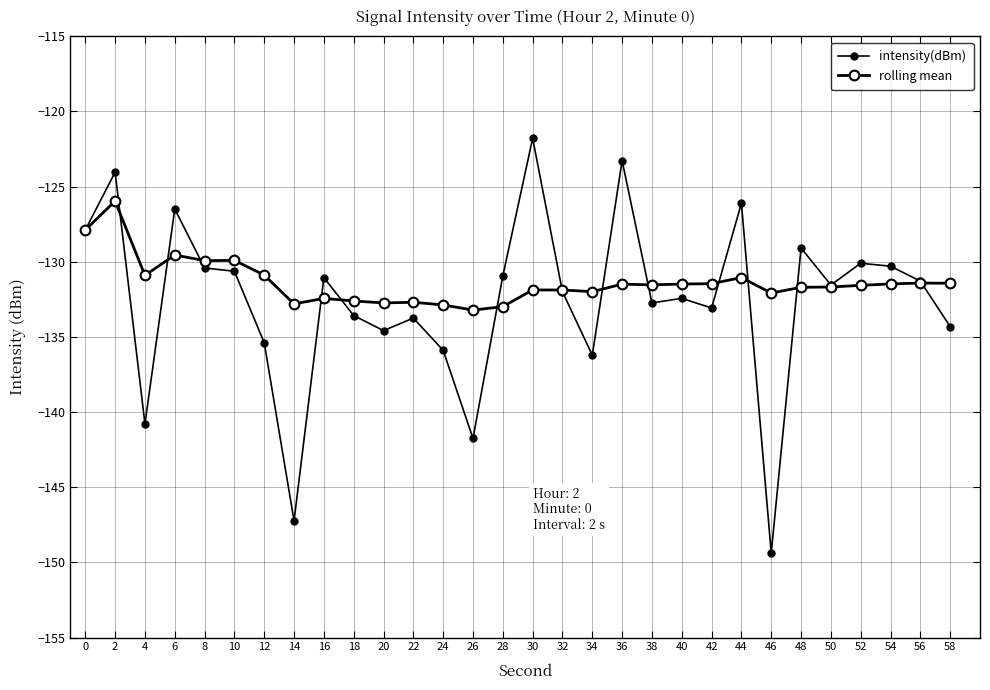

After their last crossing, which series has the higher values: intensity(dBm) or rolling mean?

rolling mean